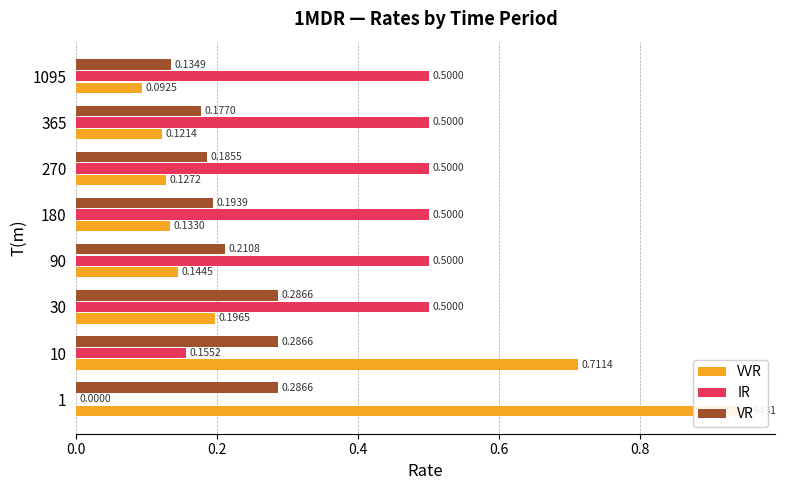

Which series has the largest total across all categories?

IR